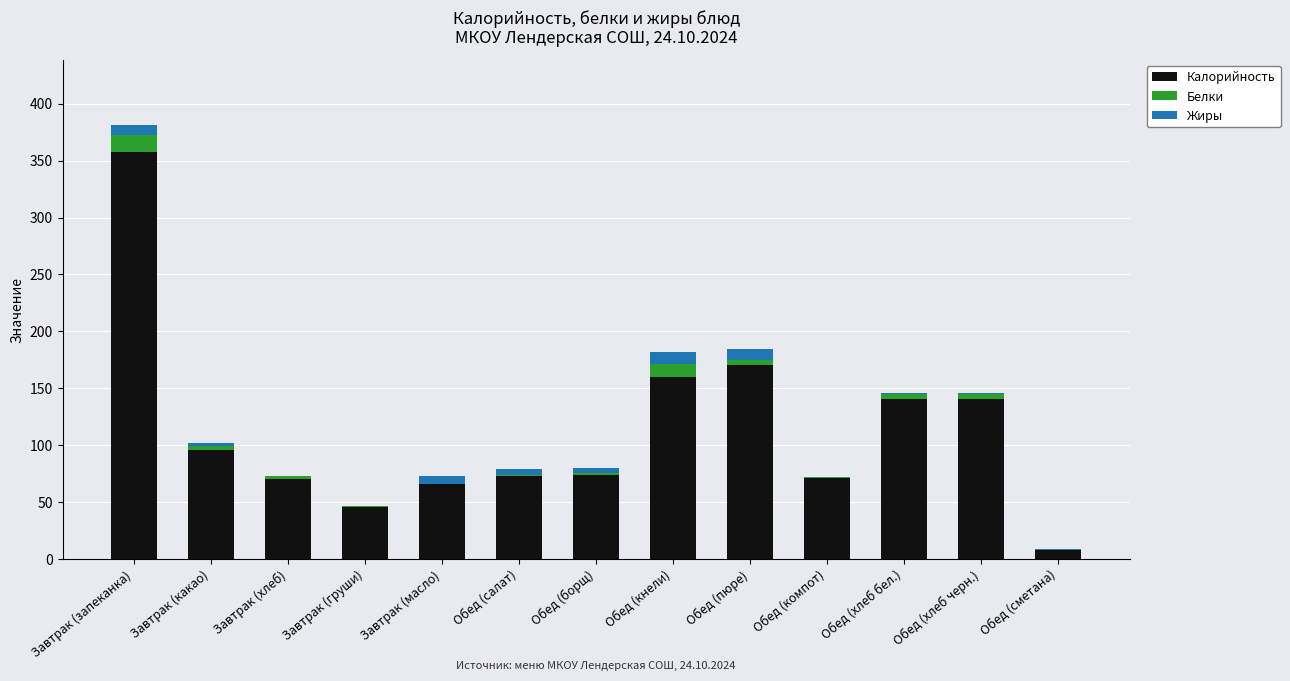

At which category is the sum across all series the highest?

Завтрак (запеканка)